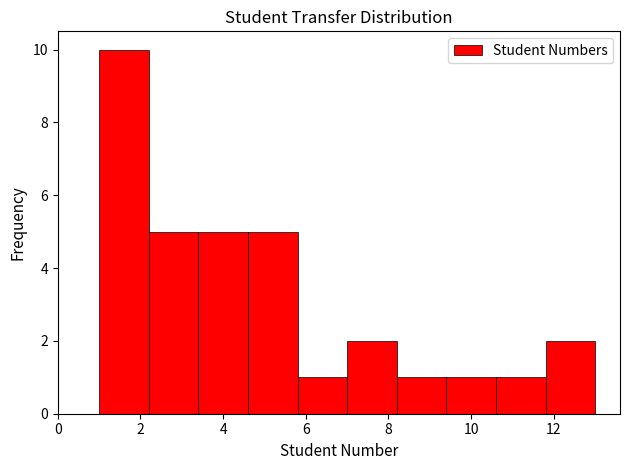

Which range on the x-axis has the tallest bar?

1.0 to 2.2